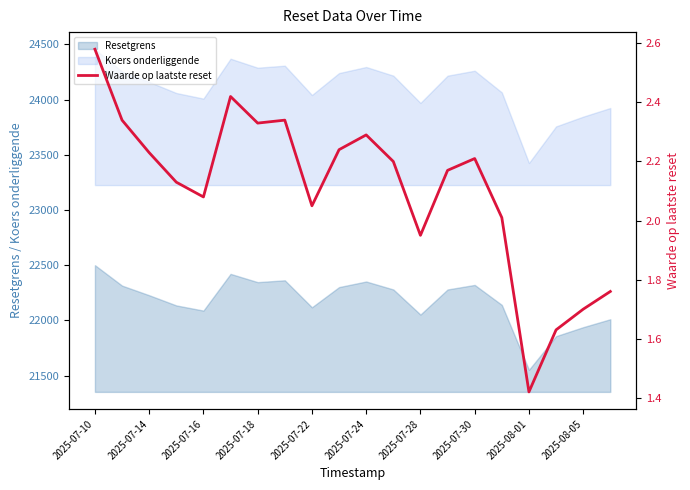

What is the change in value from 2025-07-24 to 2025-07-28?

-0.3